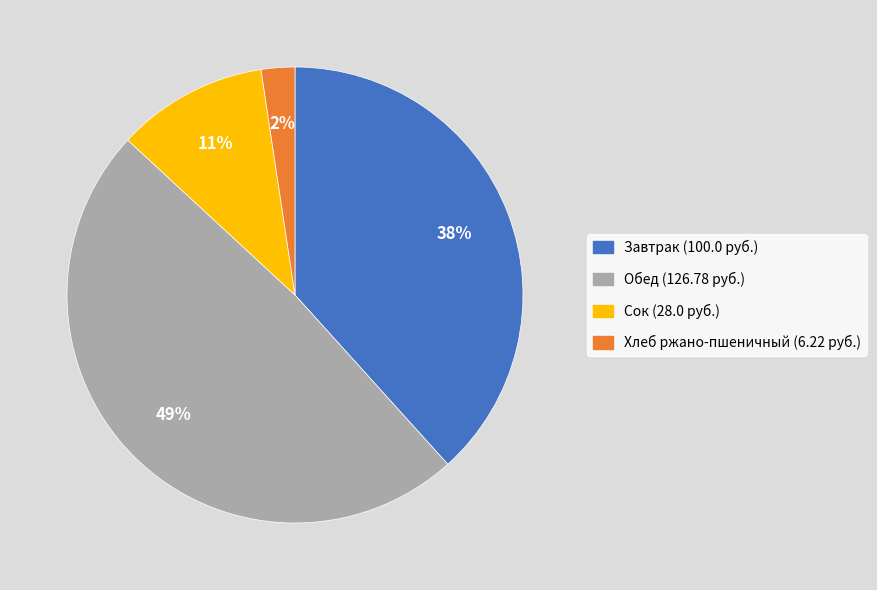

To the nearest percent, what is the average slice percentage?

25%